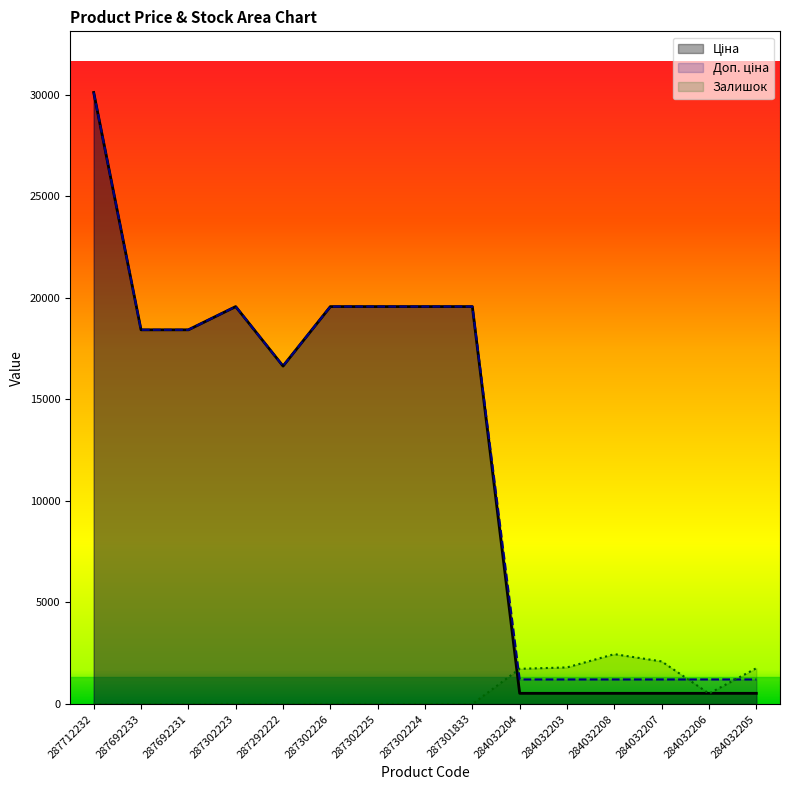

Which series has the largest total across all categories?

Доп. ціна